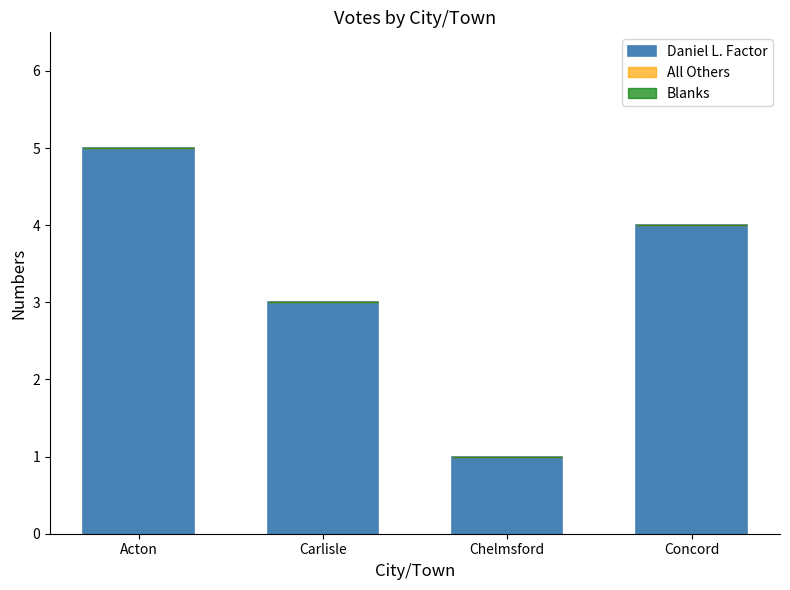

What is the sum of all values?

13